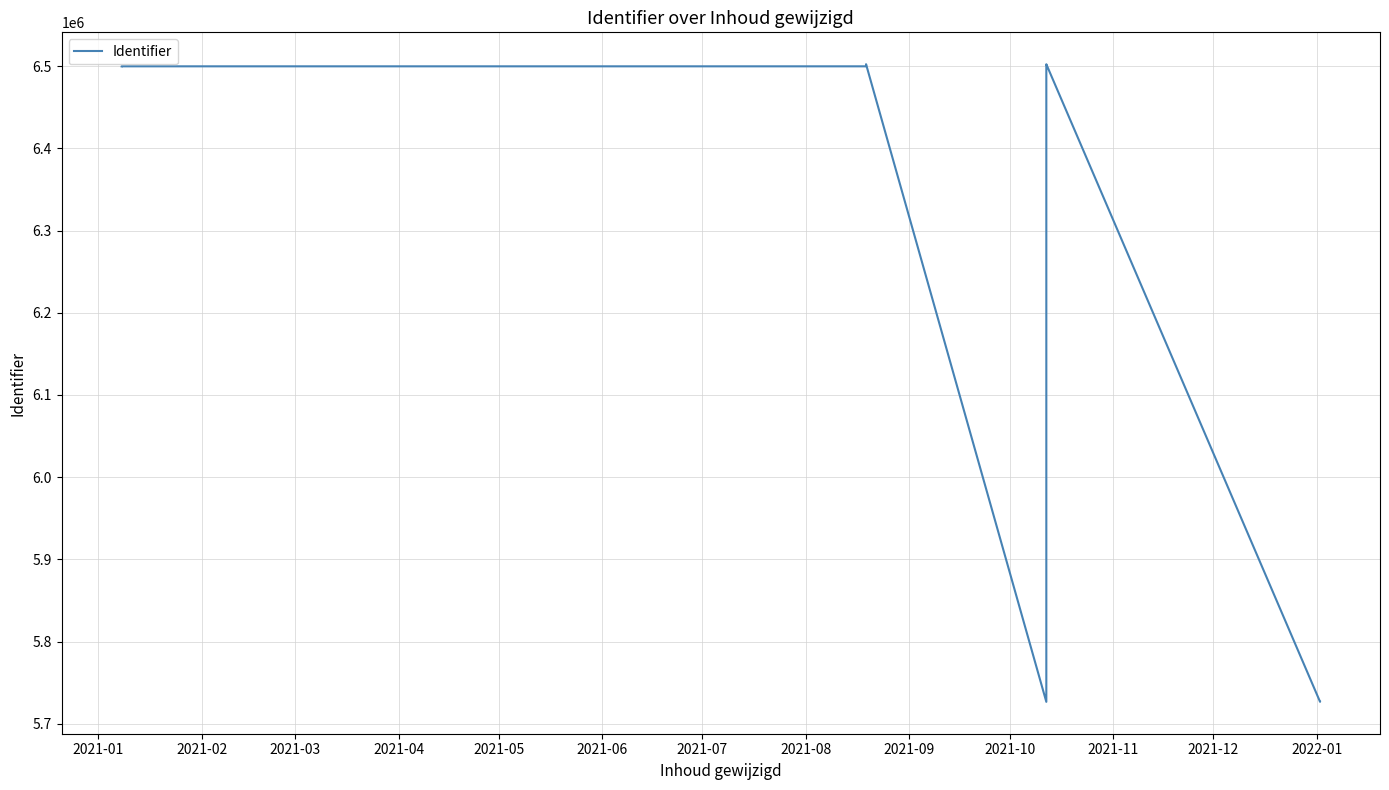

Reading left to right, list all the values displayed in this chart.

6499776	6499780	6499778	6499795	6501915	6501921	6502303	6502334	6502343	5726666	6499790	6502347	5726663	5726664